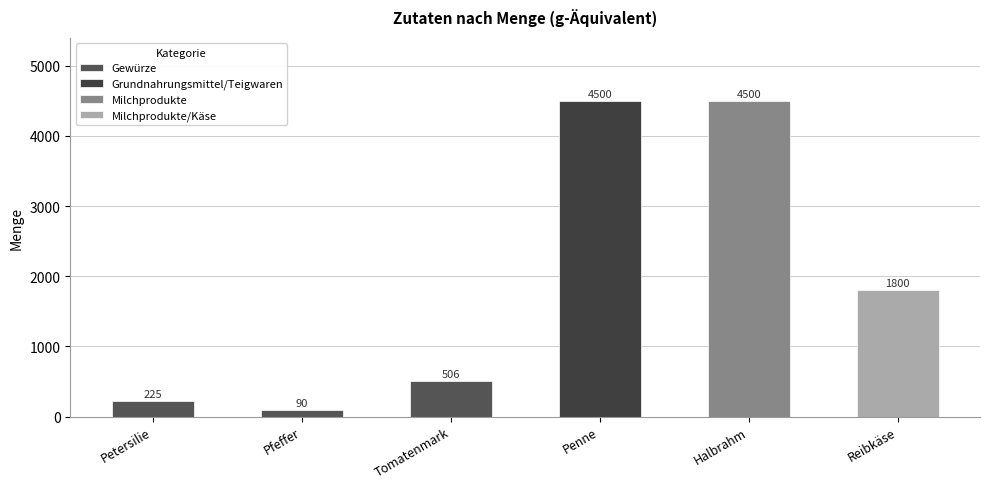

What is the maximum value shown in the chart?

4500